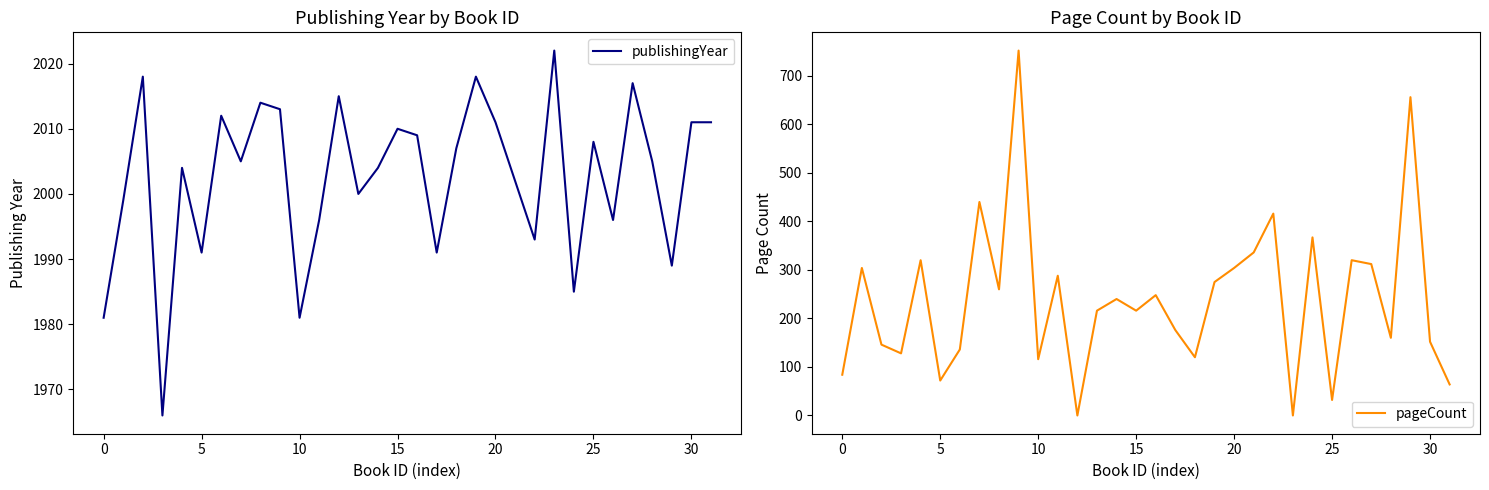

Does the chart have visible grid lines?

No